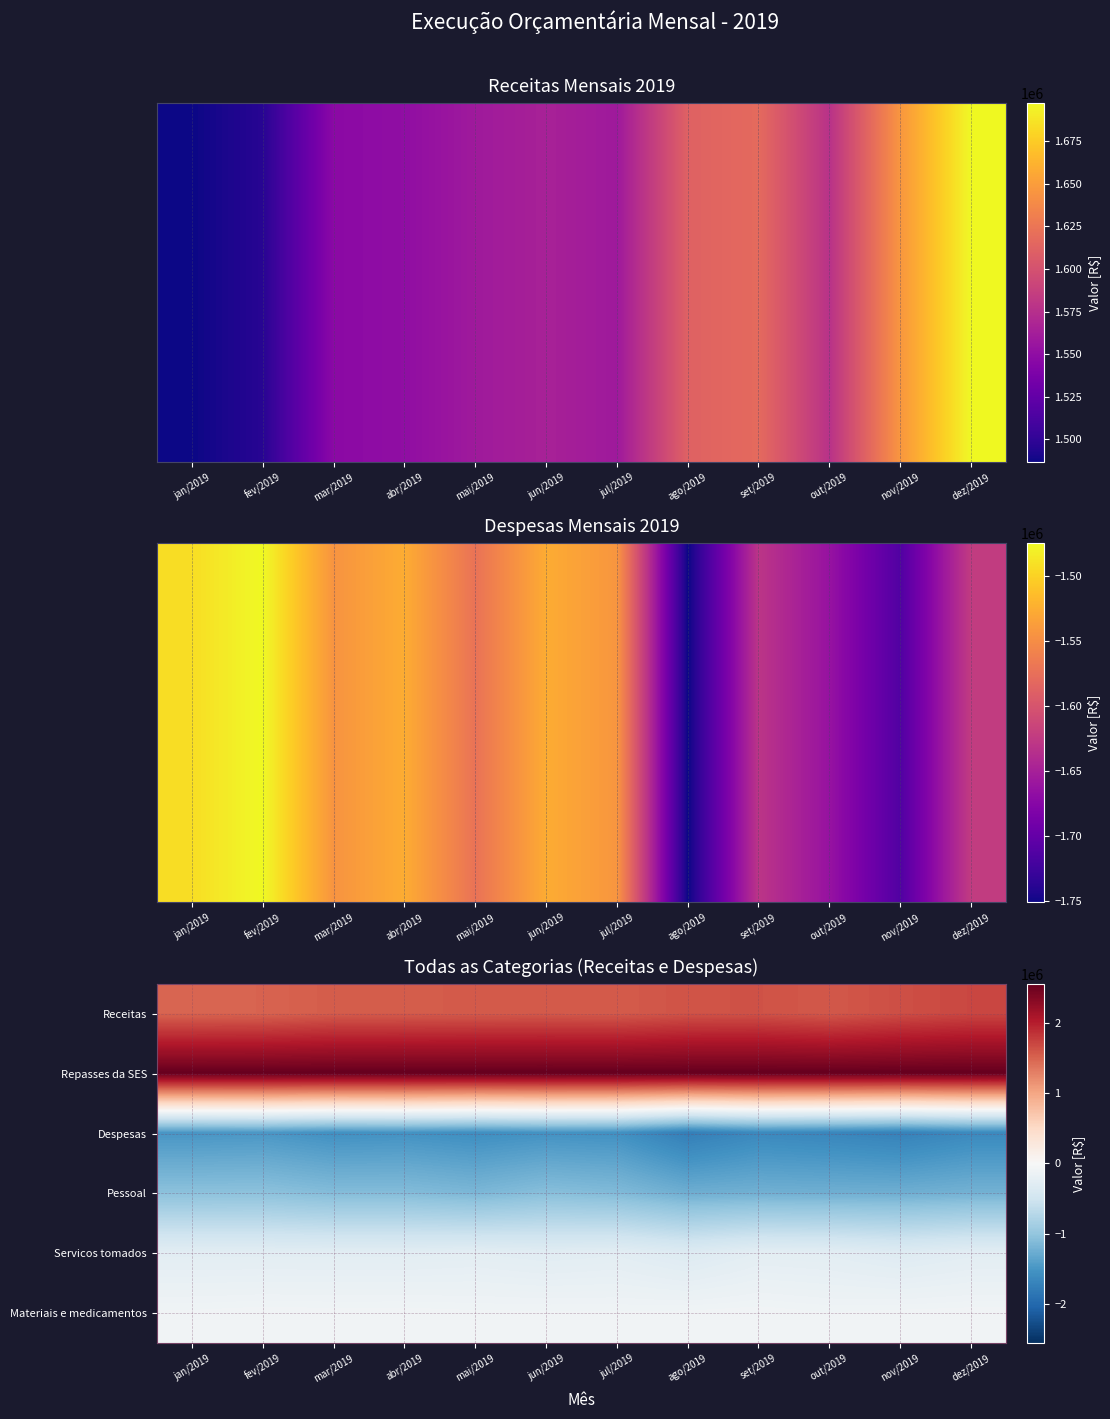

Which series has the largest total across all categories?

Repasses da SES